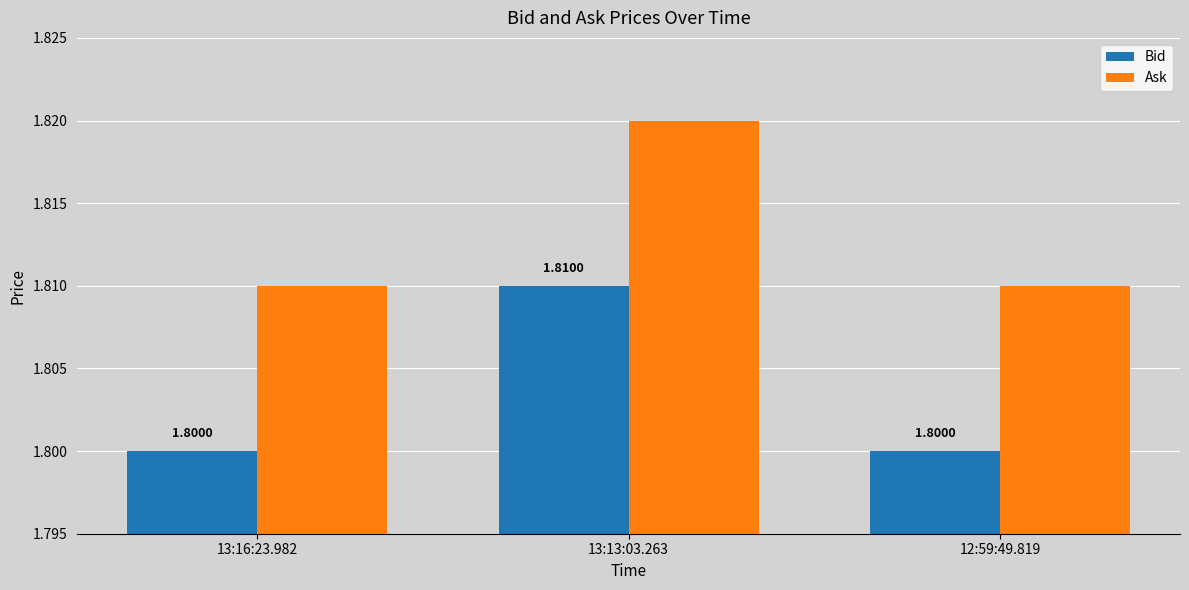

Rank the series by their maximum value, from lowest to highest.

Bid, Ask